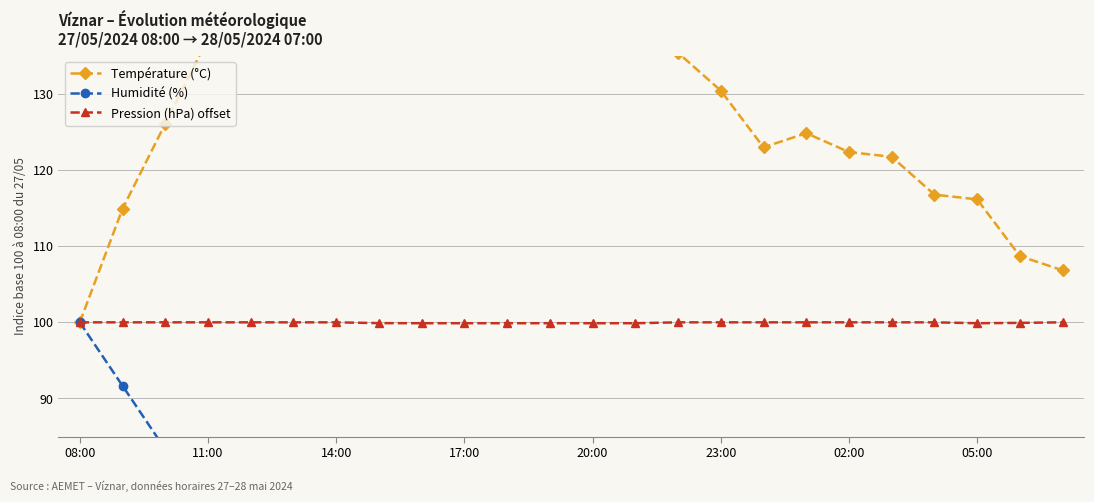

What is the greatest value displayed?

162.1